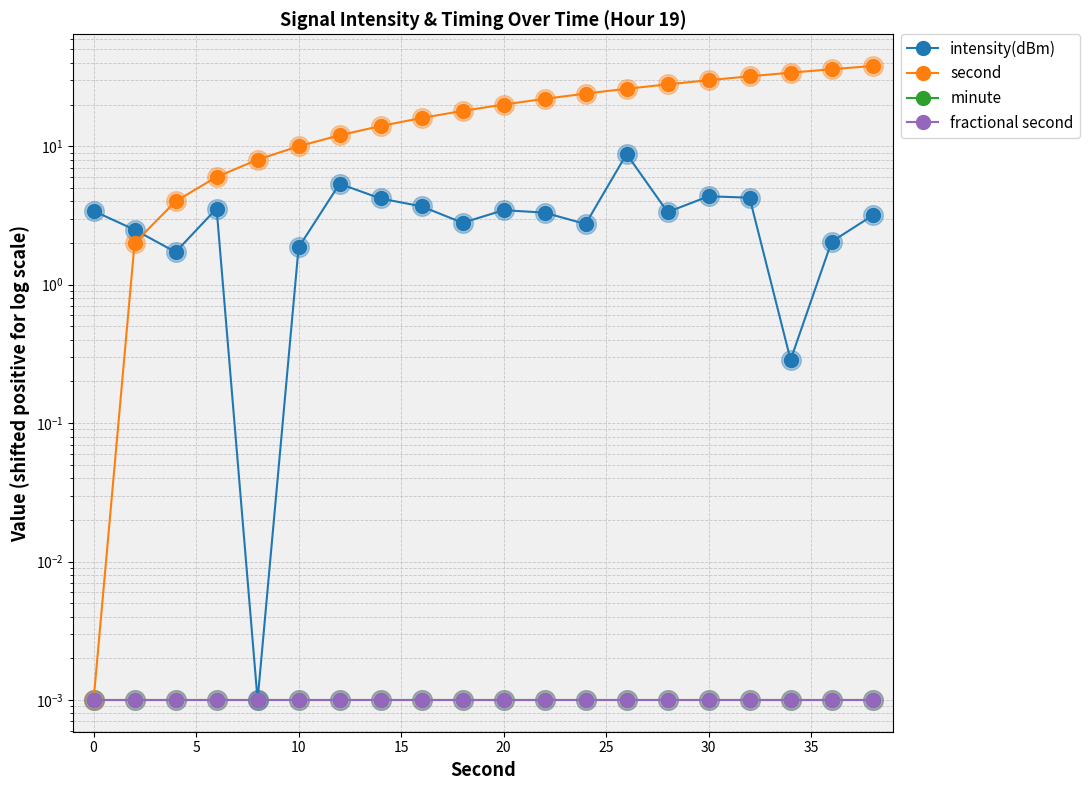

At how many categories does at least one series exceed 14?

13